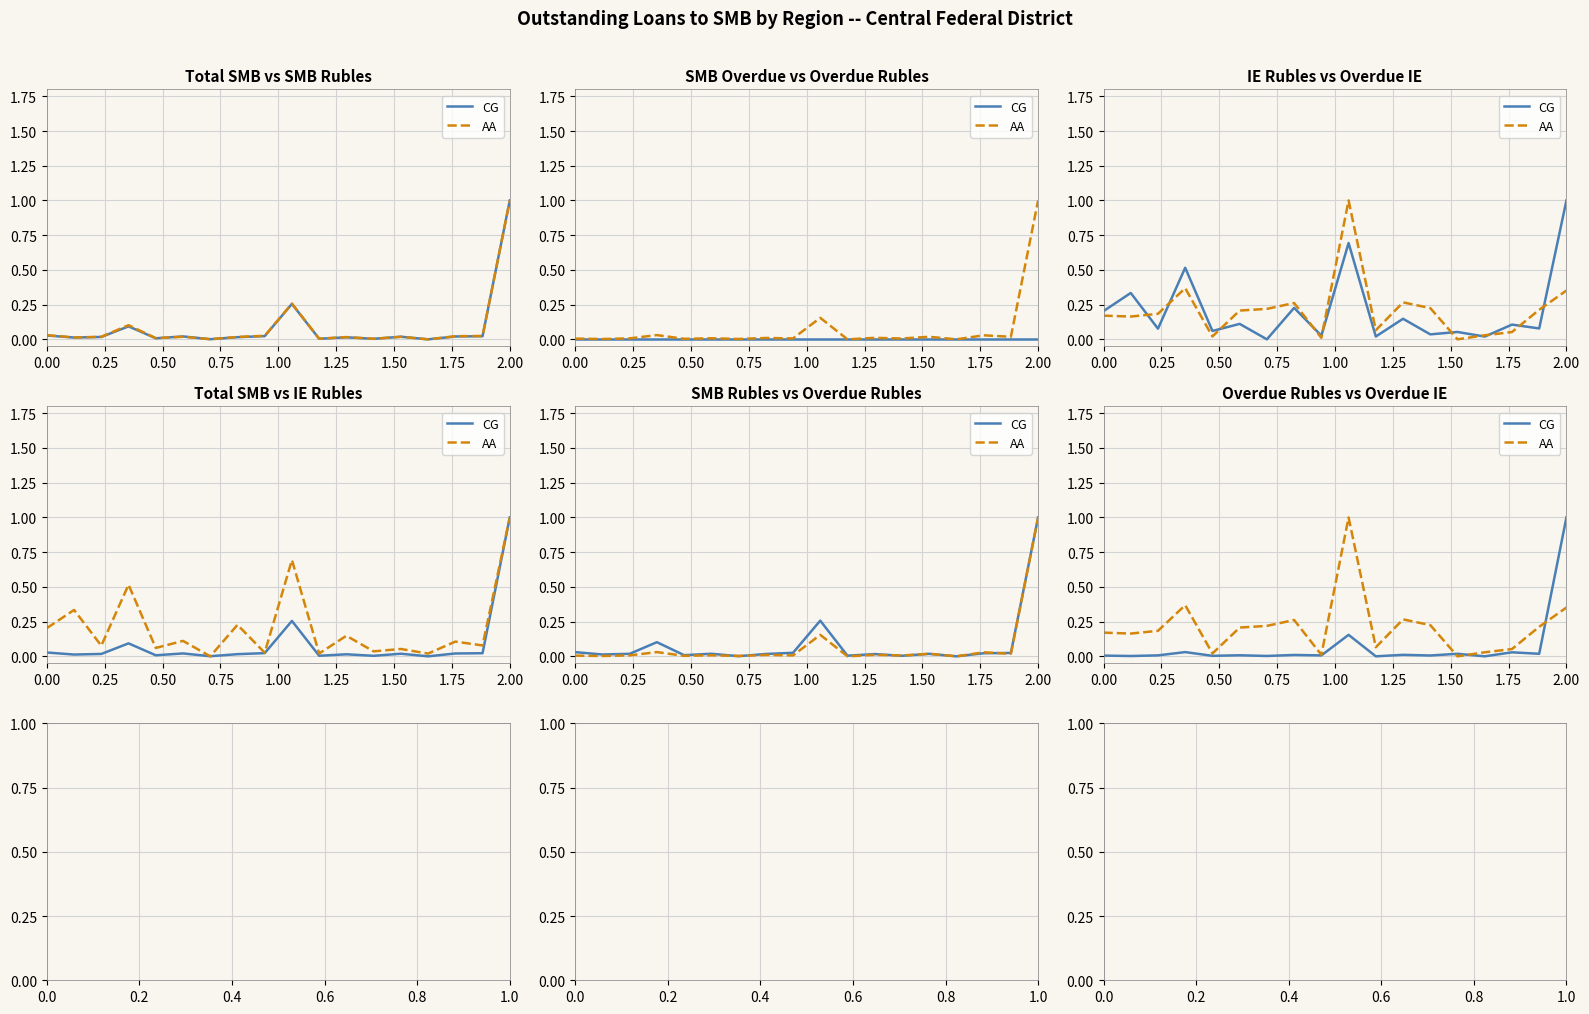

After their last crossing, which series has the higher values: AA or CG?

CG